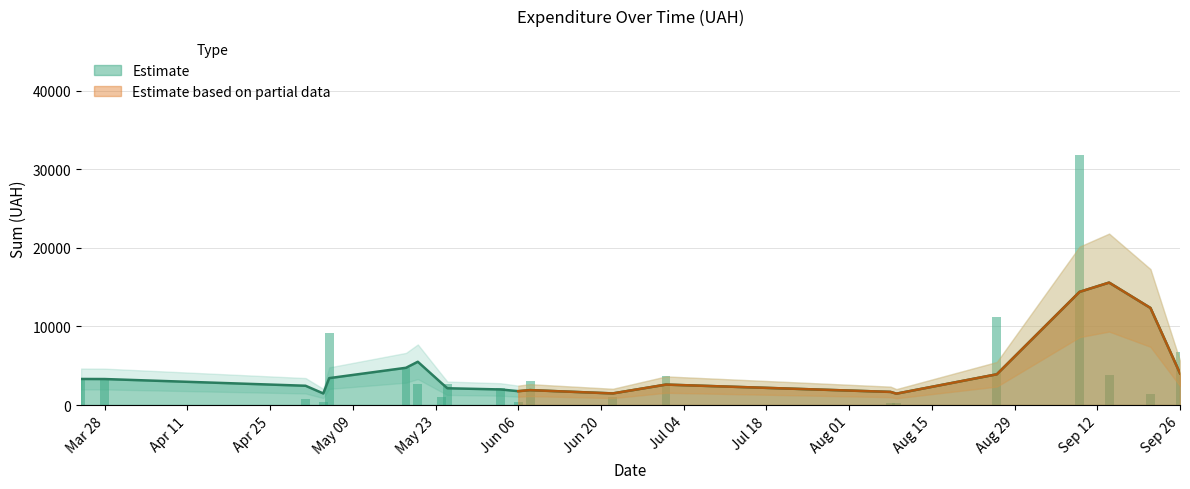

What is the lowest value of the Estimate series?

1444.4